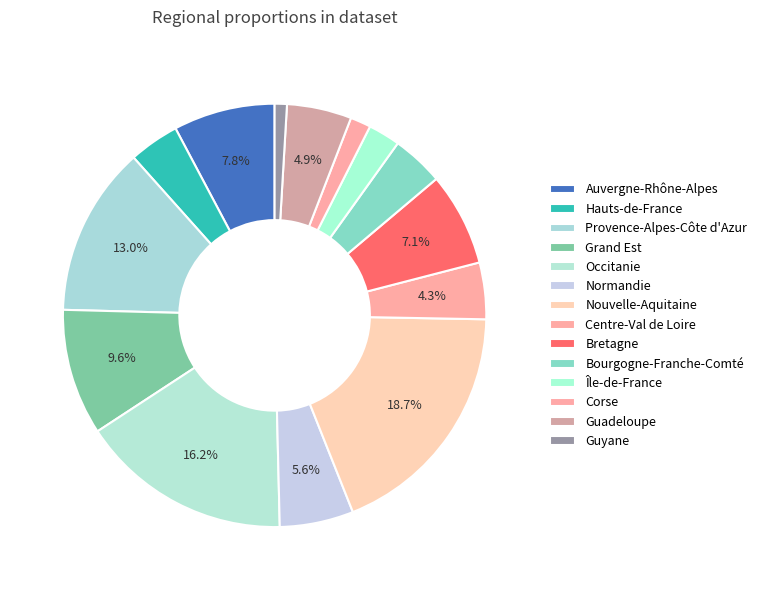

Count the number of slices in the pie.

14